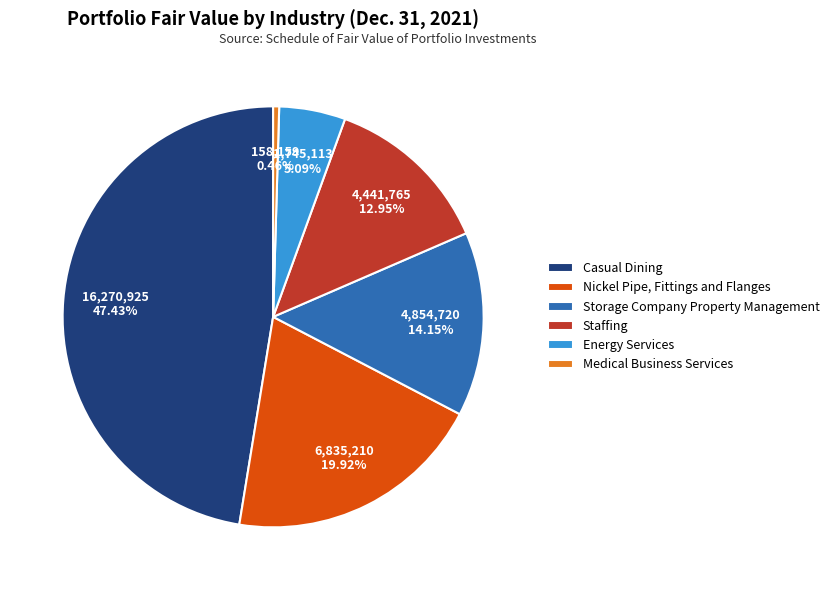

To the nearest percent, what is the difference between the Nickel Pipe, Fittings and Flanges and Medical Business Services slice percentages?

19%